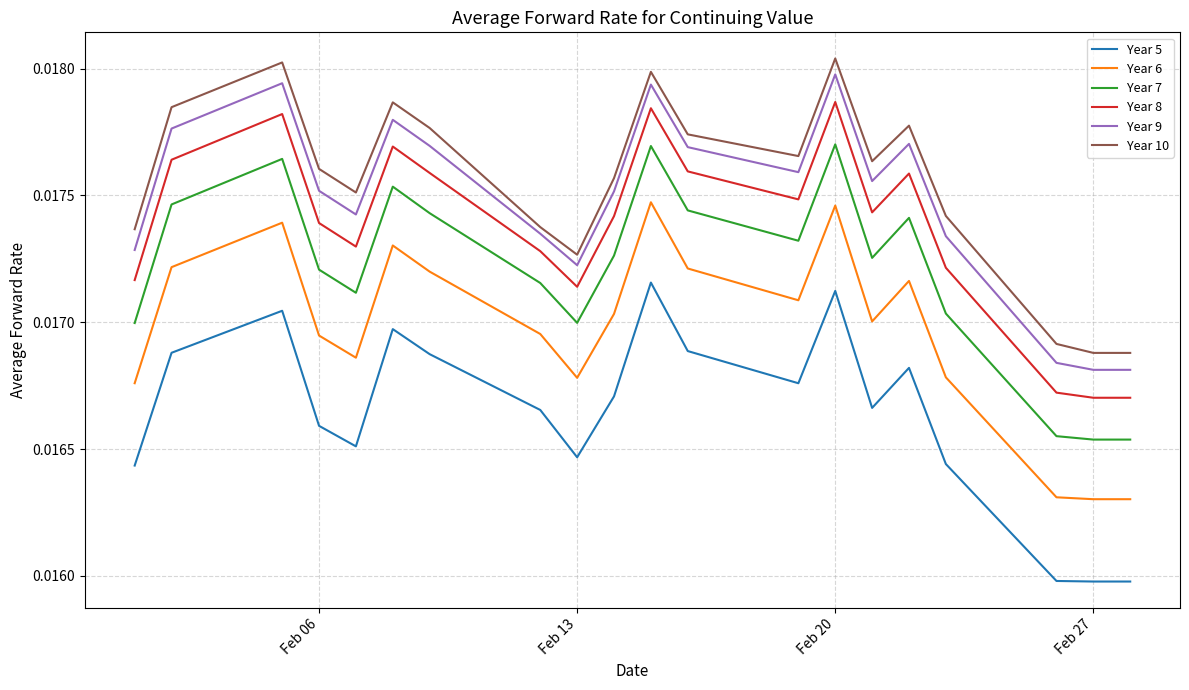

True or false: Year 5 and Year 8 cross at least once.

False